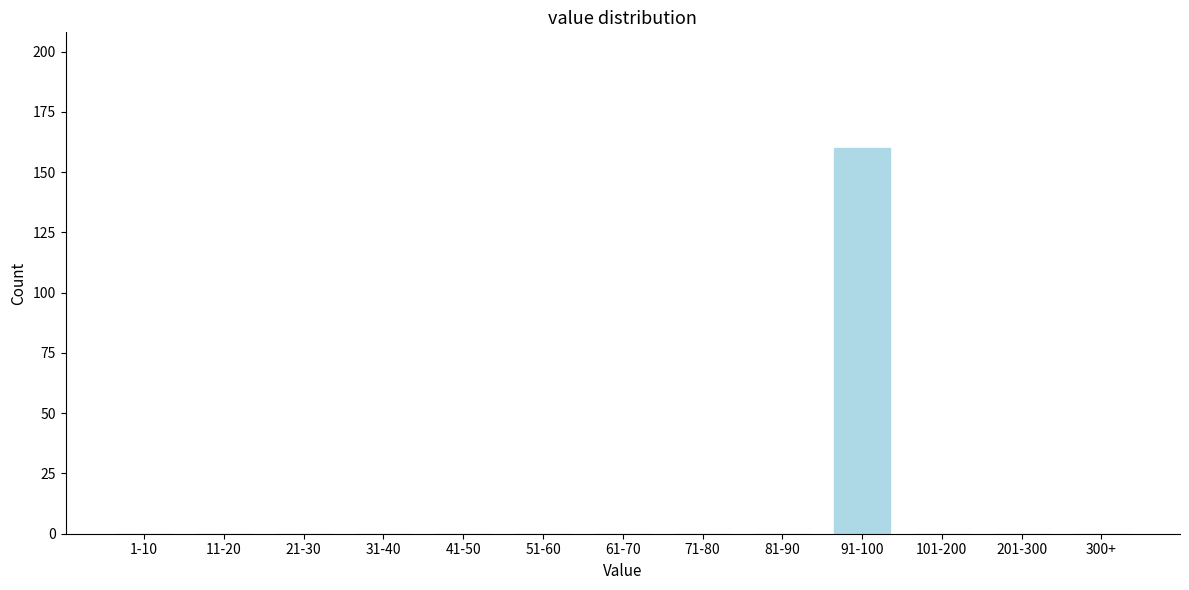

Reading right to left, extract all data points from this chart.

300+=0	201-300=0	101-200=0	91-100=160	81-90=0	71-80=0	61-70=0	51-60=0	41-50=0	31-40=0	21-30=0	11-20=0	1-10=0